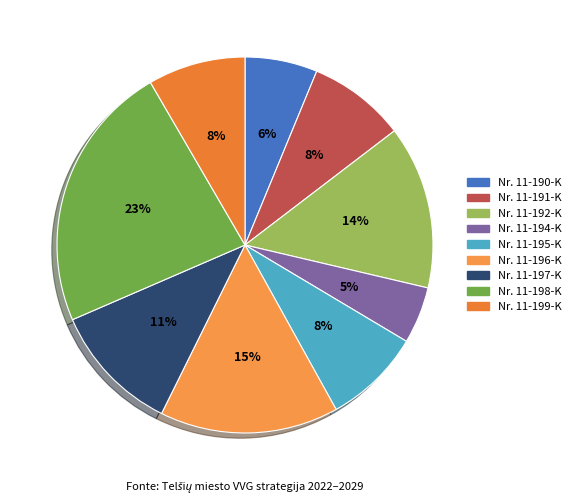

How much of the chart is everything except Nr. 11-196-K?

84.6%